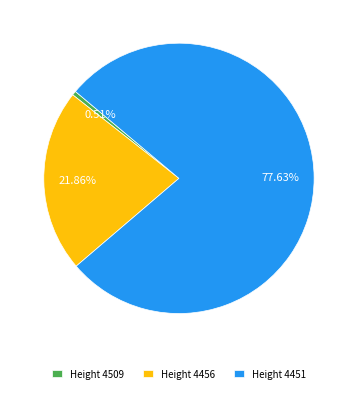

Between Height 4456 and Height 4509, which is larger?

Height 4456